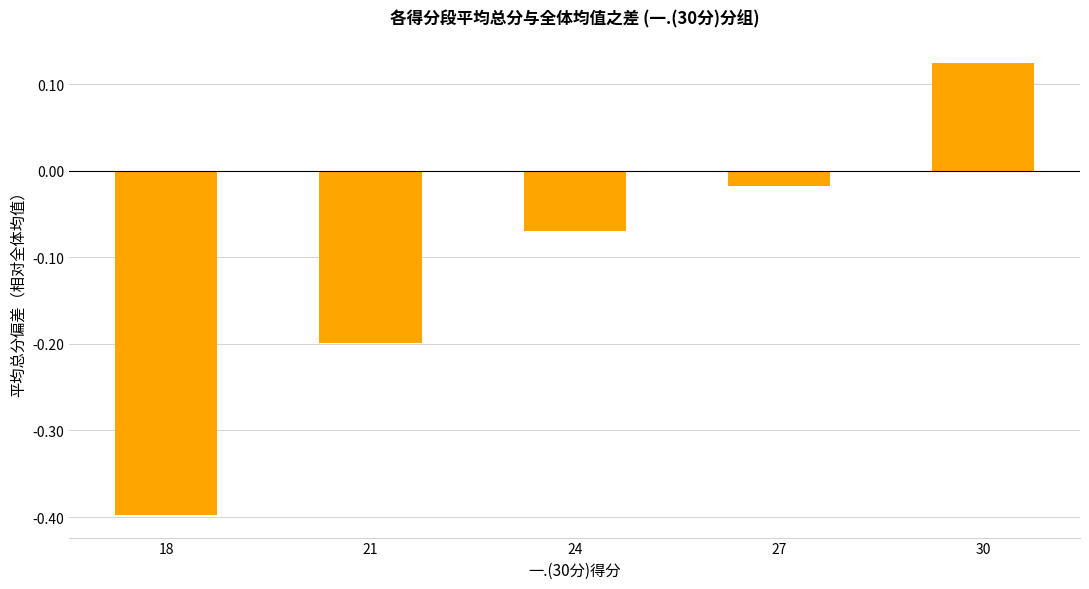

List the labels in order of value, largest first.

30, 27, 24, 21, 18